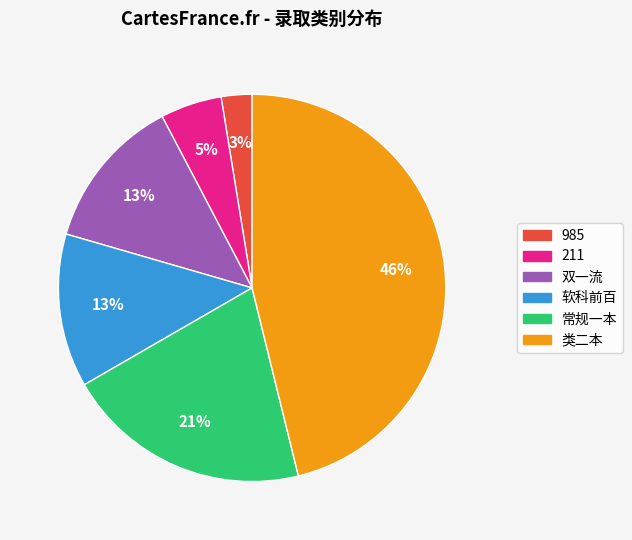

Count the number of slices in the pie.

6